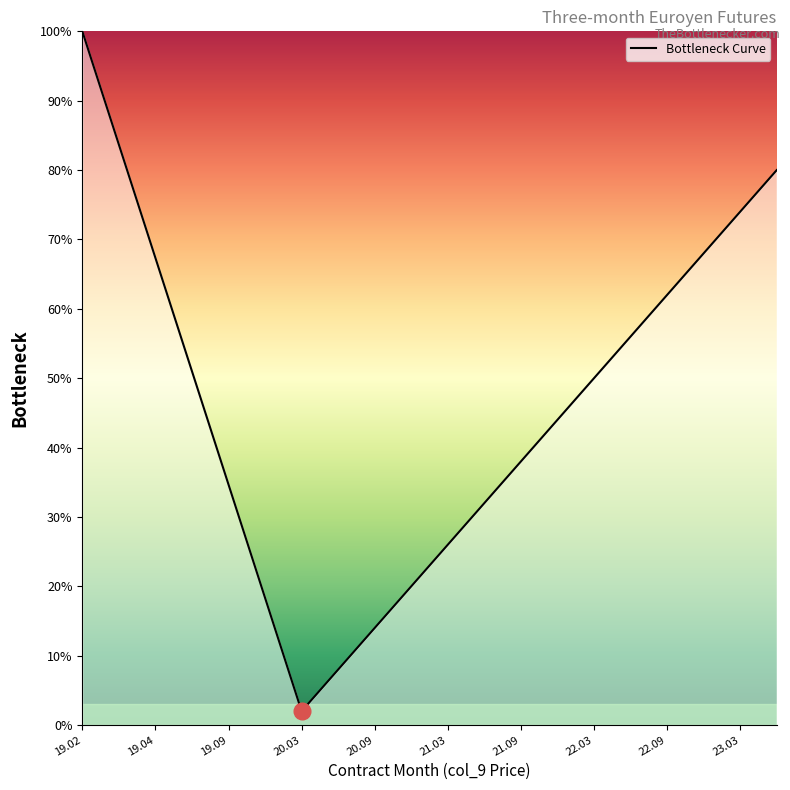

Reading right to left, what are all the values shown in this chart?

80.0	74.0	68.0	62.0	56.0	50.0	44.0	38.0	32.0	26.0	20.0	14.0	8.0	2.0	18.3	34.7	51.0	67.3	83.7	100.0